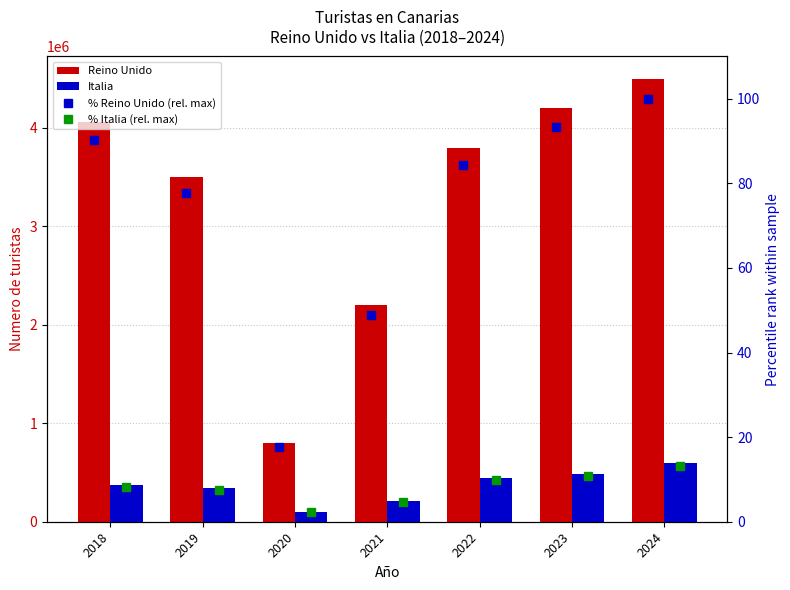

What is the sum of all % Italia (rel. max) values?

56.6